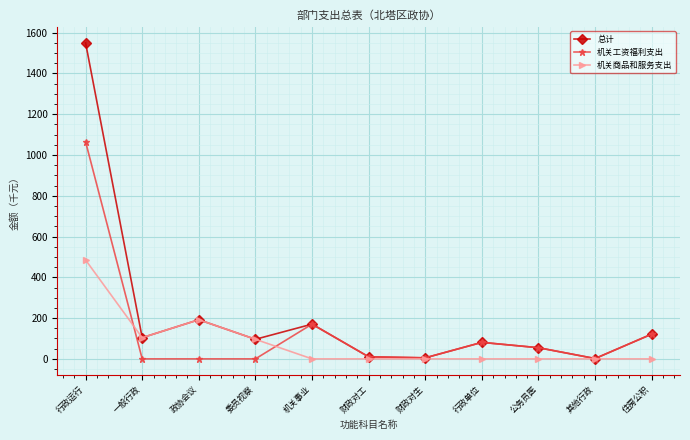

Which series ends up on top after the final intersection of 机关商品和服务支出 and 机关工资福利支出?

机关工资福利支出